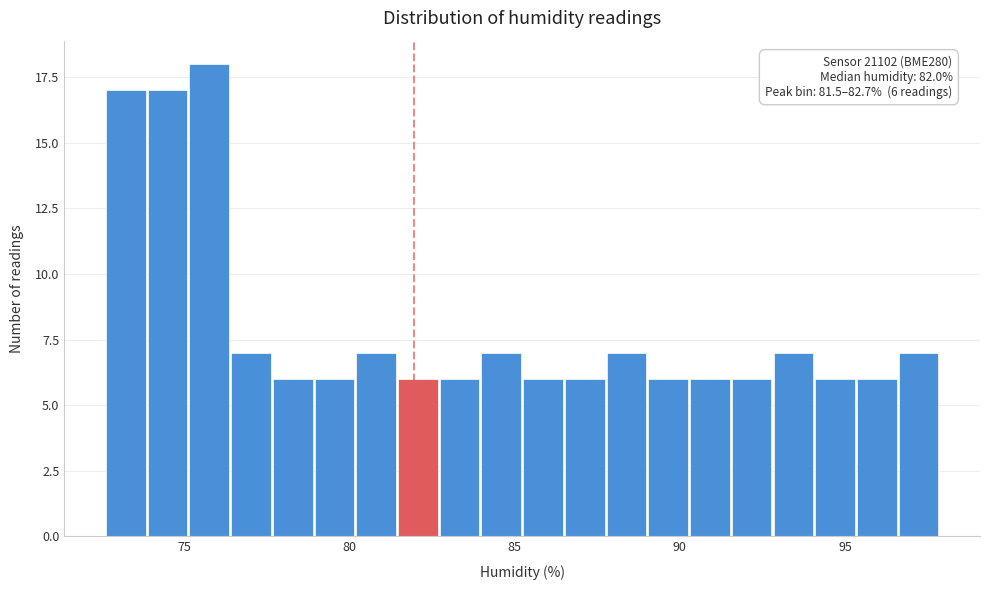

Read against the x-axis, roughly where is the centre of the tallest bar?

76.0